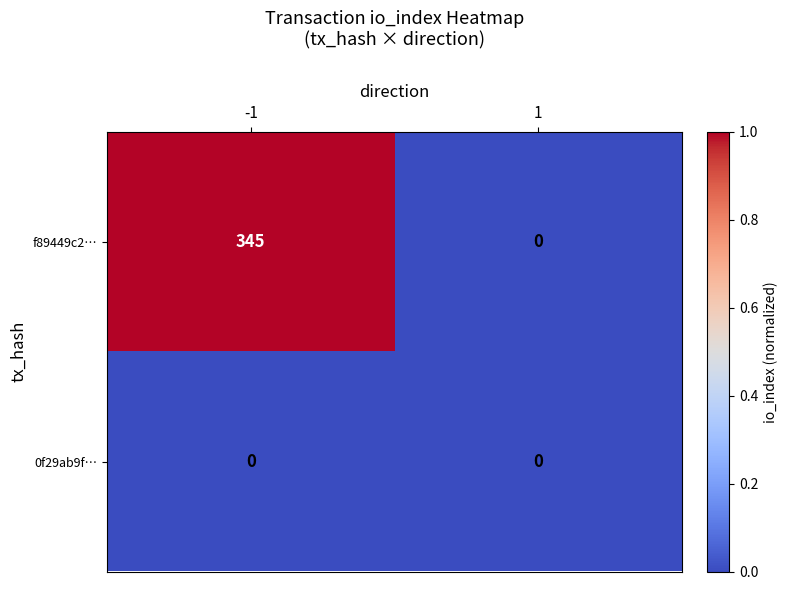

Reading left to right, what are all the values shown in this chart?

f89449c2…: -1=345	1=0
0f29ab9f…: -1=0	1=0